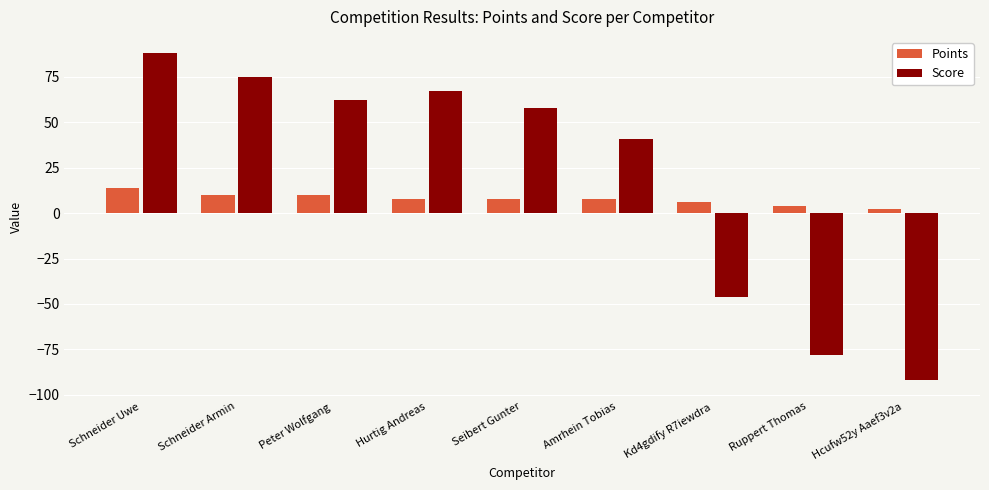

At which label does Score first exceed 58?

Schneider Uwe